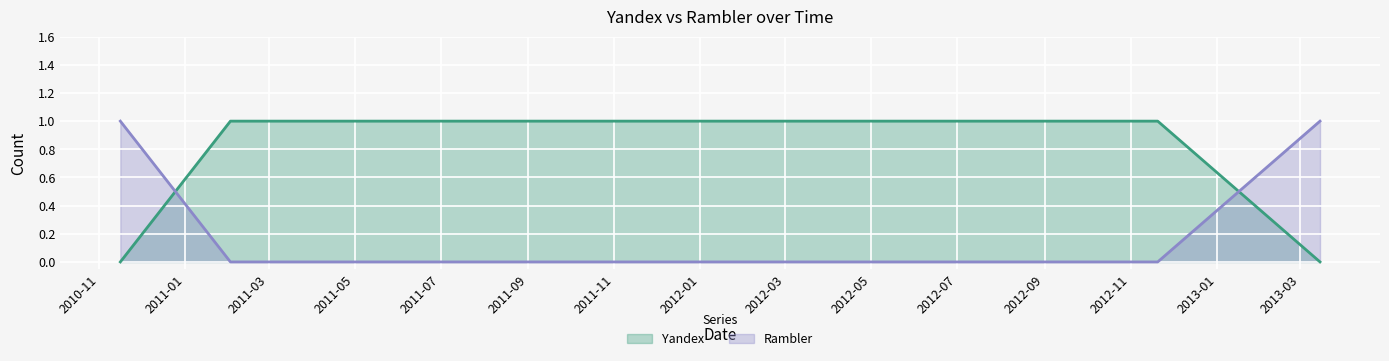

At which category does the chart reach its minimum across all series?

2010-11-16